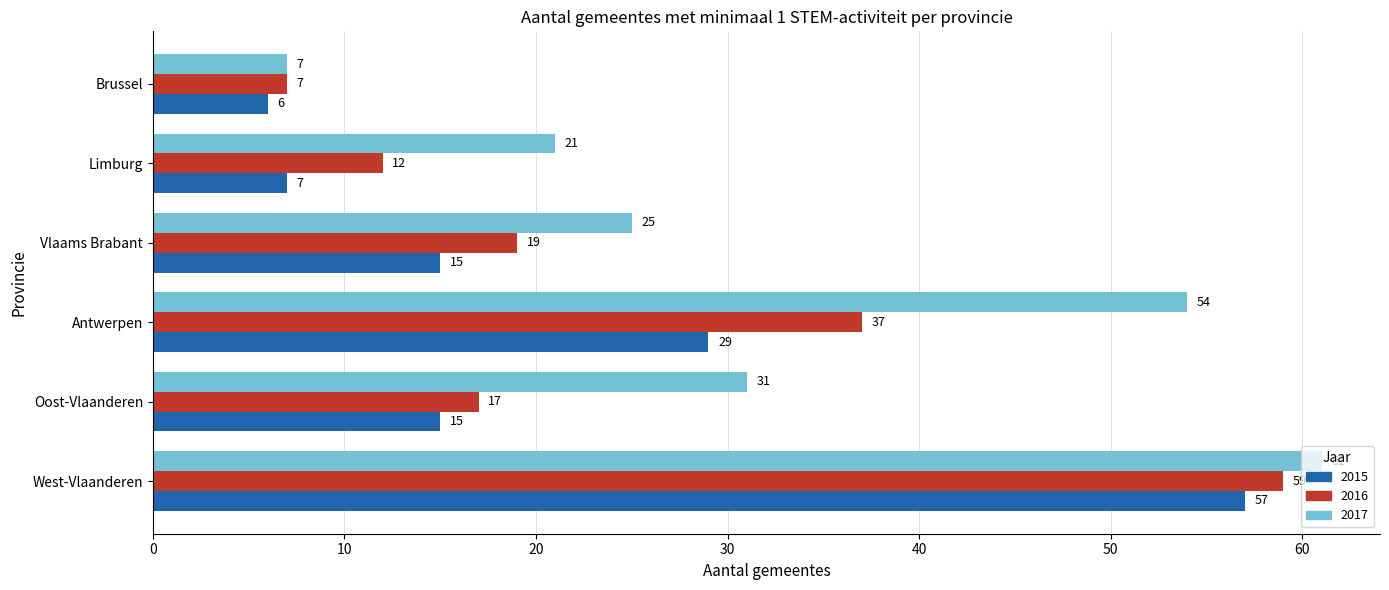

What is the spread (max minus min) of values at Oost-Vlaanderen?

16